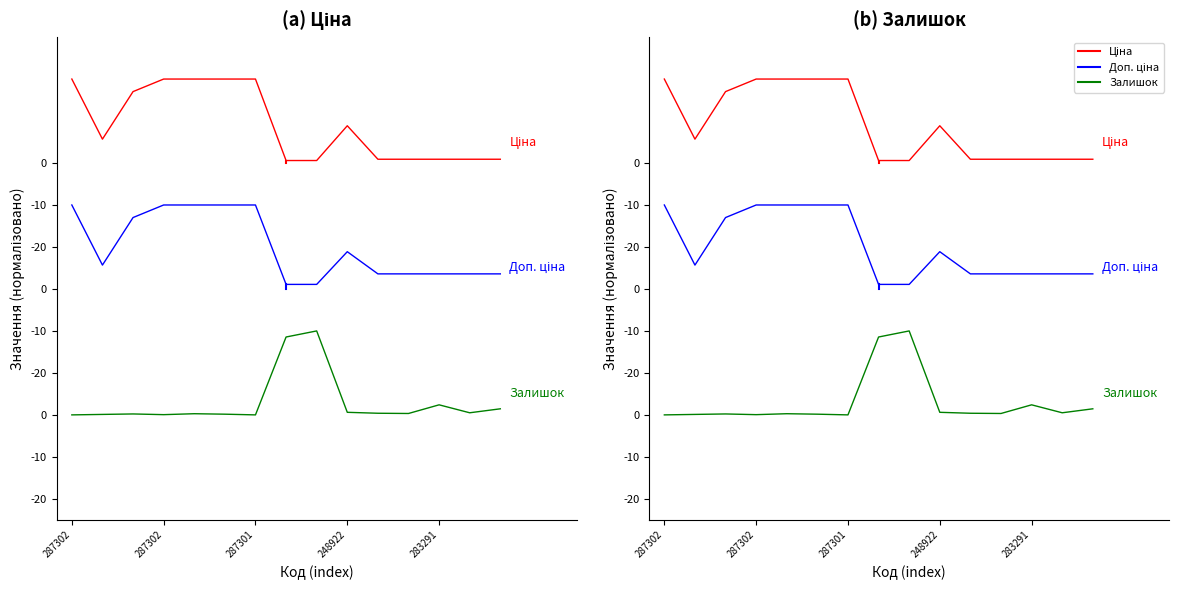

What is the spread (max minus min) of values at 283291?

58.5